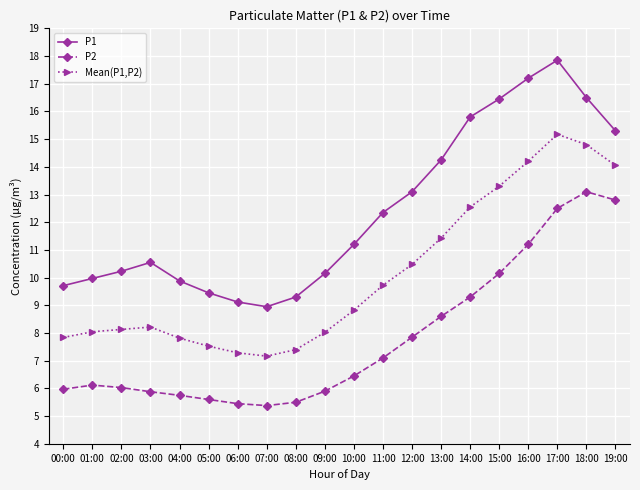

Rank the series by their maximum value, from lowest to highest.

P2, Mean(P1,P2), P1